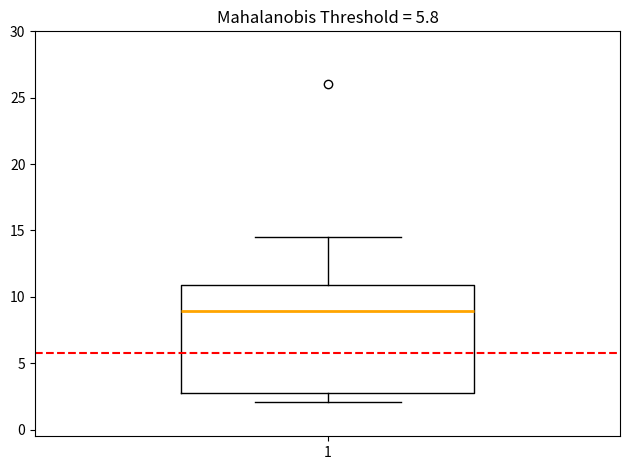

Read this box plot against the y-axis: the position of the median line, the range covered by the box, and the ends of both whiskers. The values are not printed on the chart, so give them approximately, as read against the axis.

median 9.0, box 3.0 to 11.0, whiskers 2.0 to 14.5